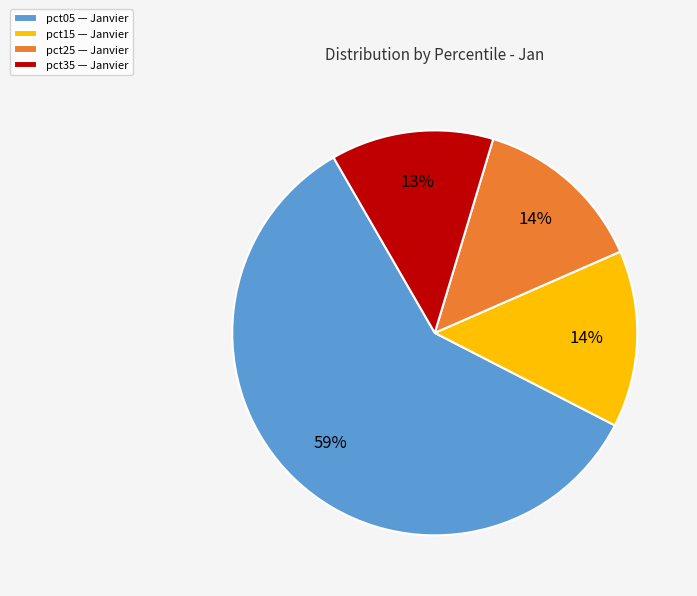

True or false: pct15 — Janvier accounts for 22% of the total.

False